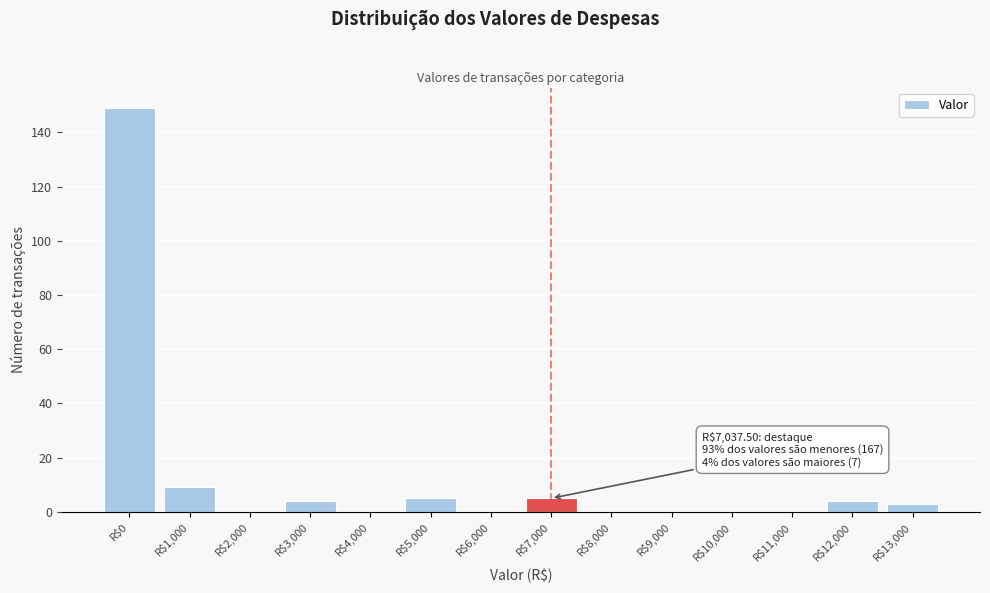

Which label corresponds to the largest value in the chart?

R$0